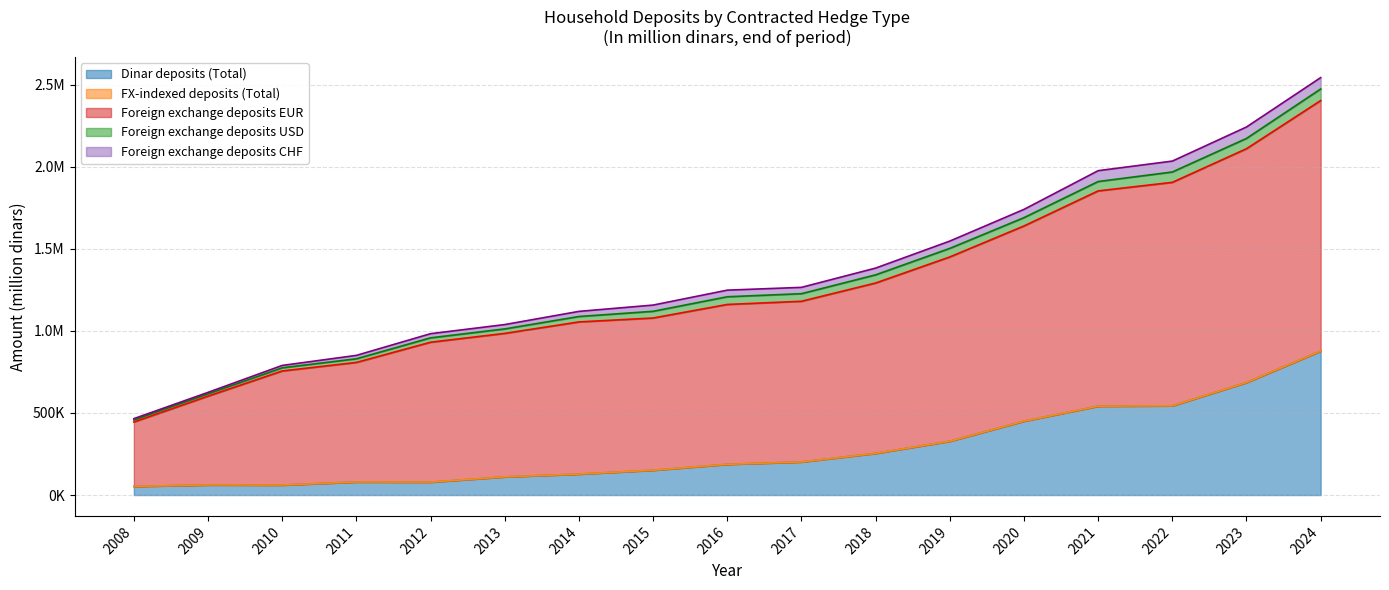

Rank the categories by Foreign exchange deposits EUR value from highest to lowest.

2024, 2023, 2022, 2021, 2020, 2019, 2018, 2017, 2016, 2015, 2014, 2013, 2012, 2011, 2010, 2009, 2008